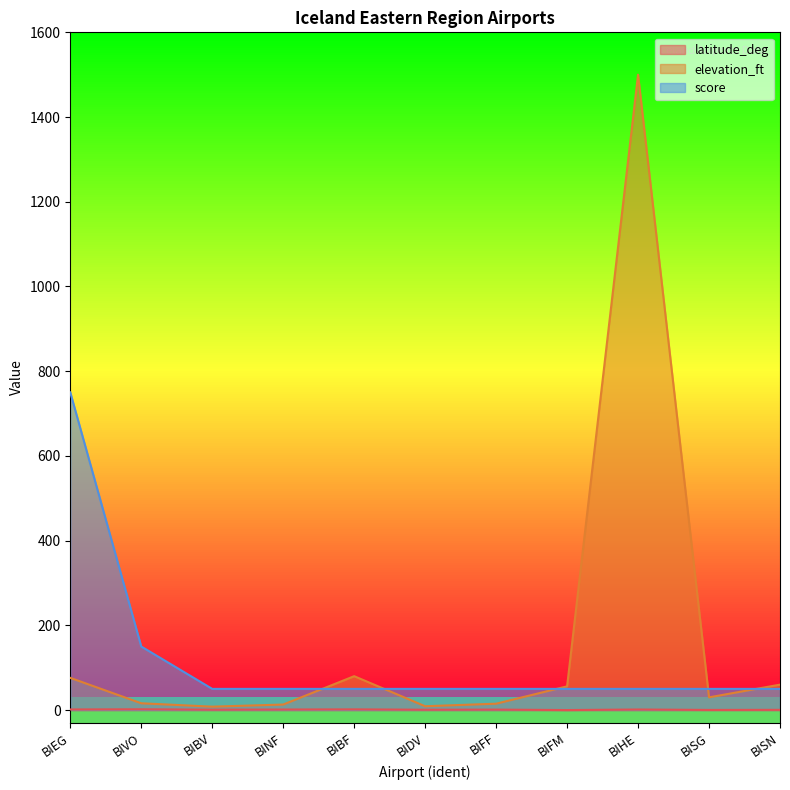

Which series has the largest range (max minus min)?

elevation_ft